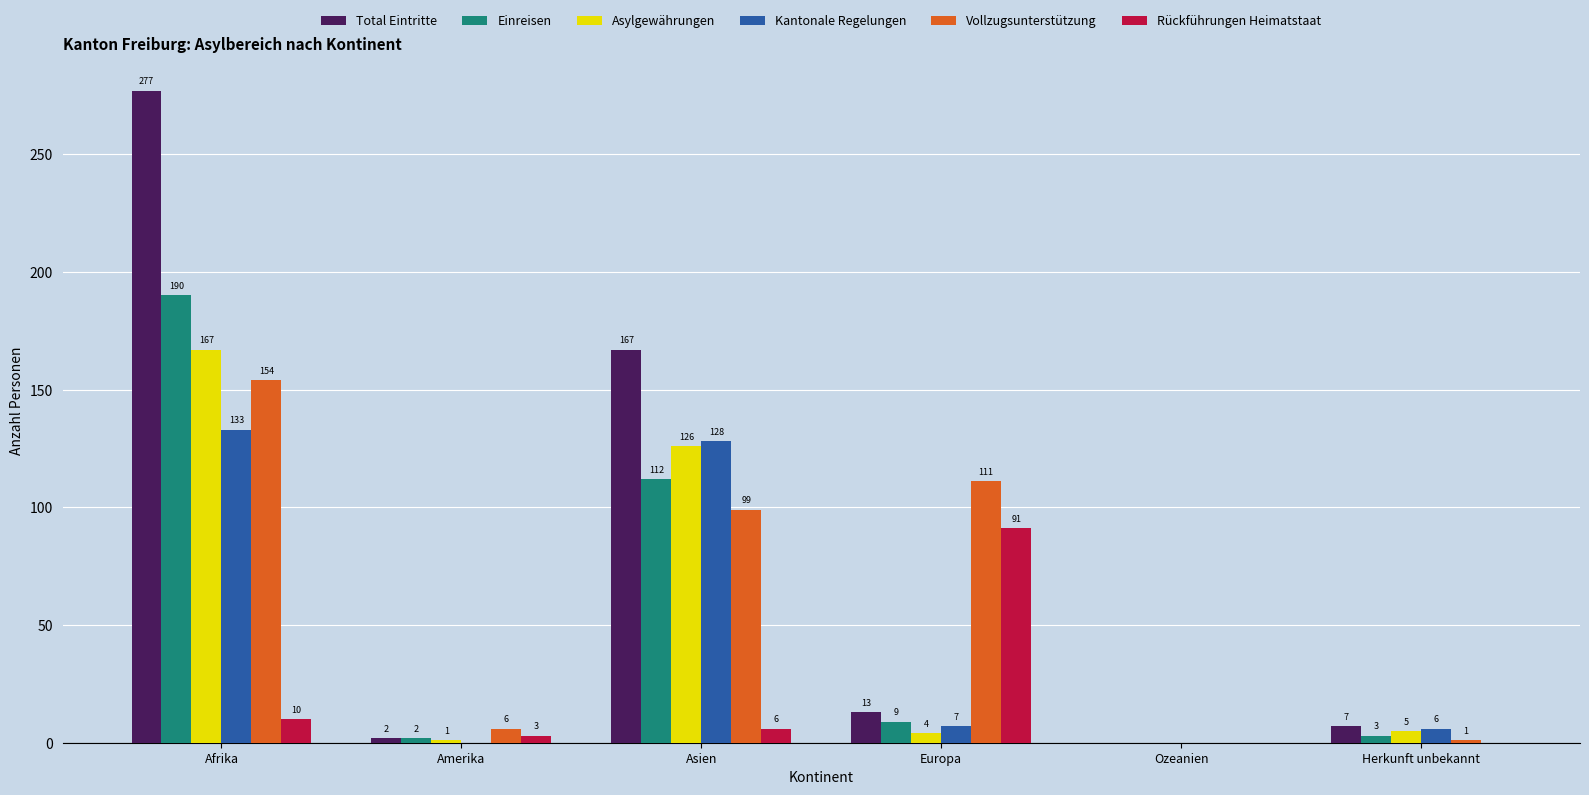

Is the value of Rückführungen Heimatstaat at Herkunft unbekannt greater than the value of Total Eintritte at Afrika?

No